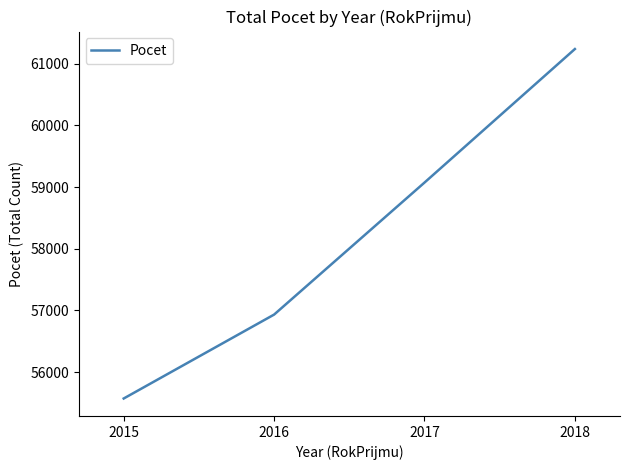

How many values are below 59073?

2